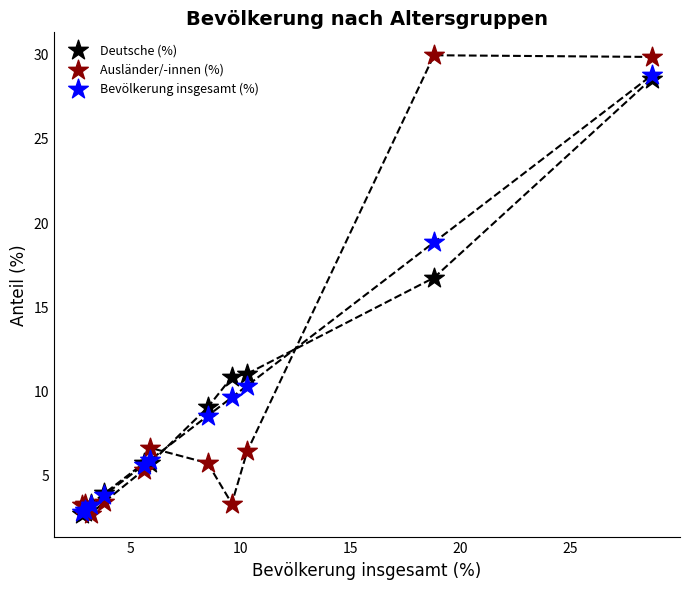

In the Deutsche (%) series, what Y value is closest to 15?

16.7